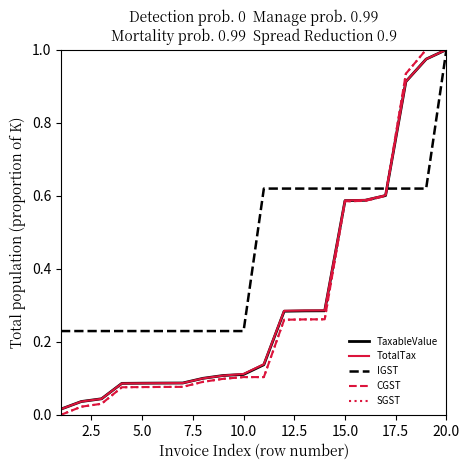

How many intersections are there between CGST and IGST?

2